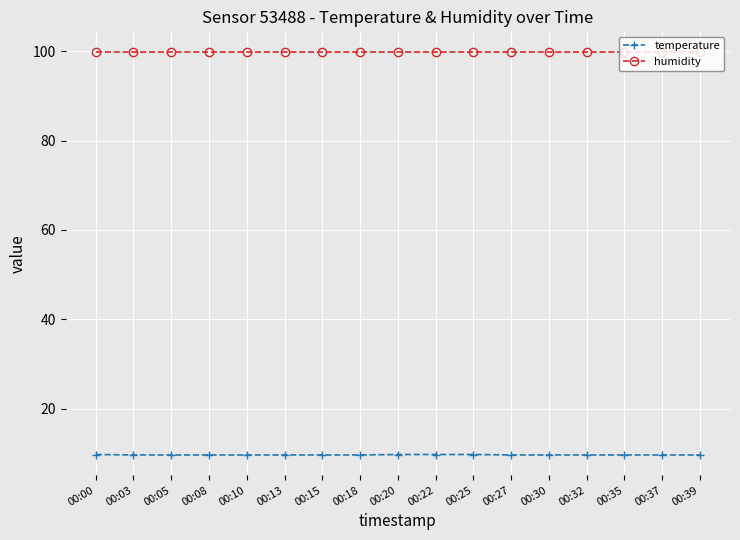

How many lines are shown in the chart?

2